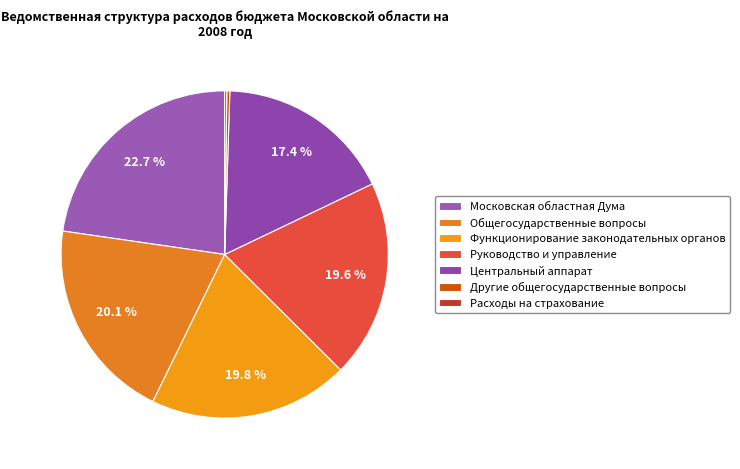

To the nearest percent, what is the difference between the Расходы на страхование and Центральный аппарат slice percentages?

17%